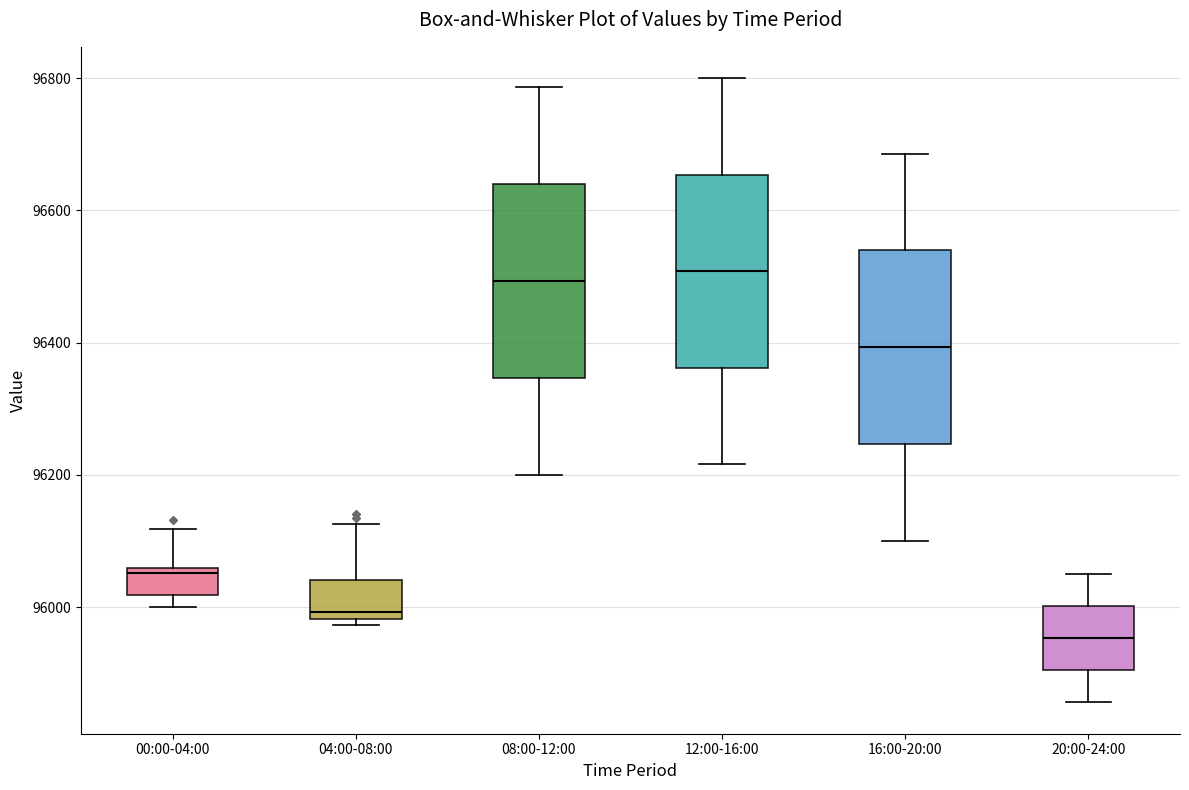

Reading left to right, read every box against the y-axis: the position of its median line, the range the box covers, and the ends of its whiskers. The values are not printed on the chart, so give them approximately, as read against the axis.

00:00-04:00: median 96060 (just below the box's upper edge), box 96020 to 96060, whiskers 96000 to 96120
04:00-08:00: median 96000, box 95980 to 96040, whiskers 95980 (just below the box's lower edge) to 96120
08:00-12:00: median 96500, box 96340 to 96640, whiskers 96200 to 96780
12:00-16:00: median 96500, box 96360 to 96660, whiskers 96220 to 96800
16:00-20:00: median 96400, box 96240 to 96540, whiskers 96100 to 96680
20:00-24:00: median 95960, box 95900 to 96000, whiskers 95860 to 96060